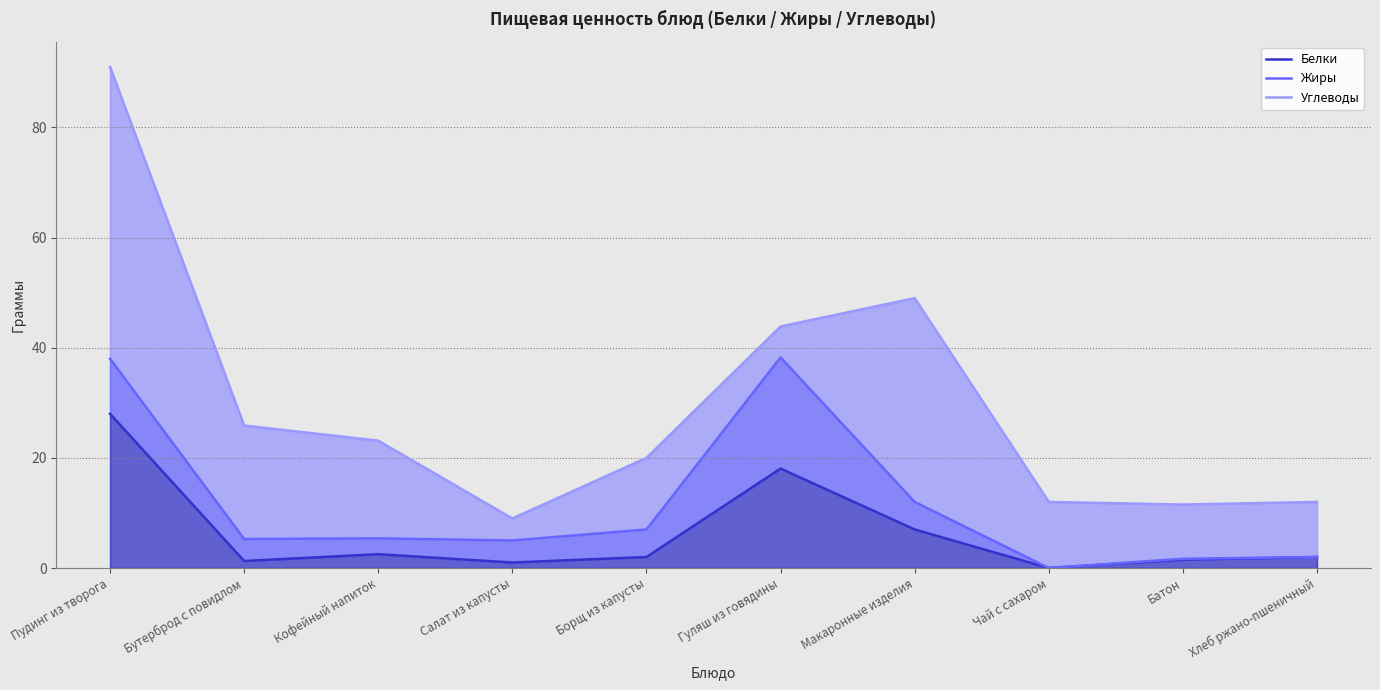

Where is the first local minimum for Белки?

Бутерброд с повидлом